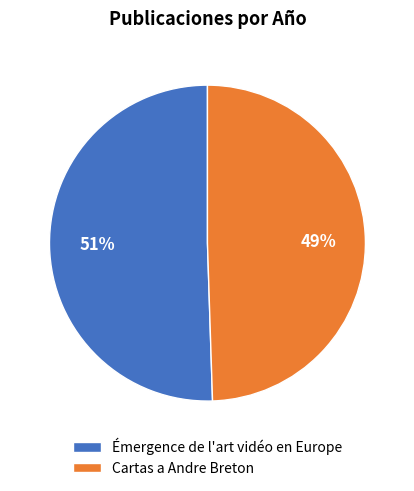

Rank the categories by value from lowest to highest.

Cartas a Andre Breton, Émergence de l'art vidéo en Europe